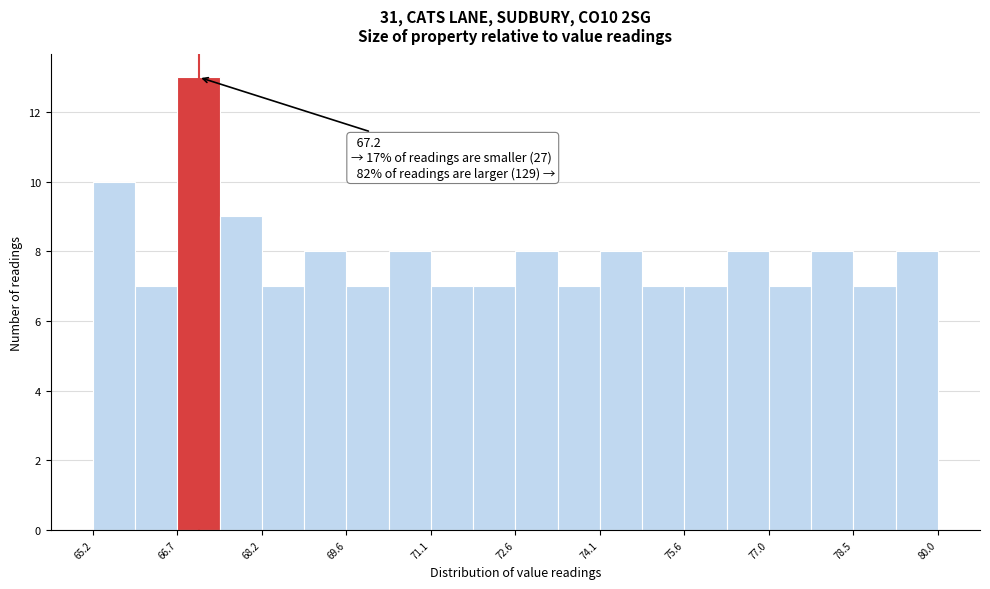

Read against the x-axis, roughly where is the centre of the tallest bar?

67.0